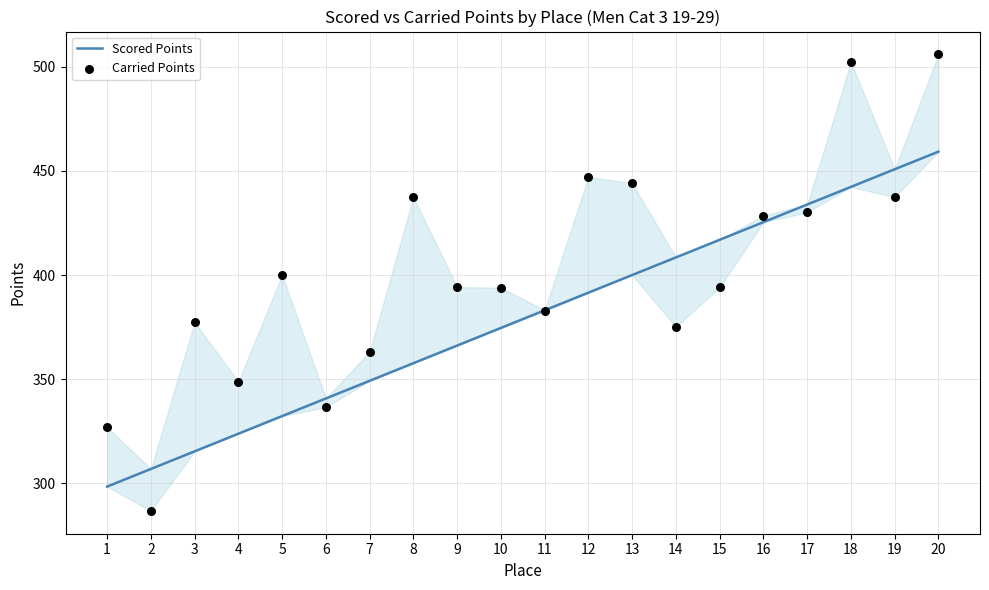

At which category is the sum across all series the highest?

20